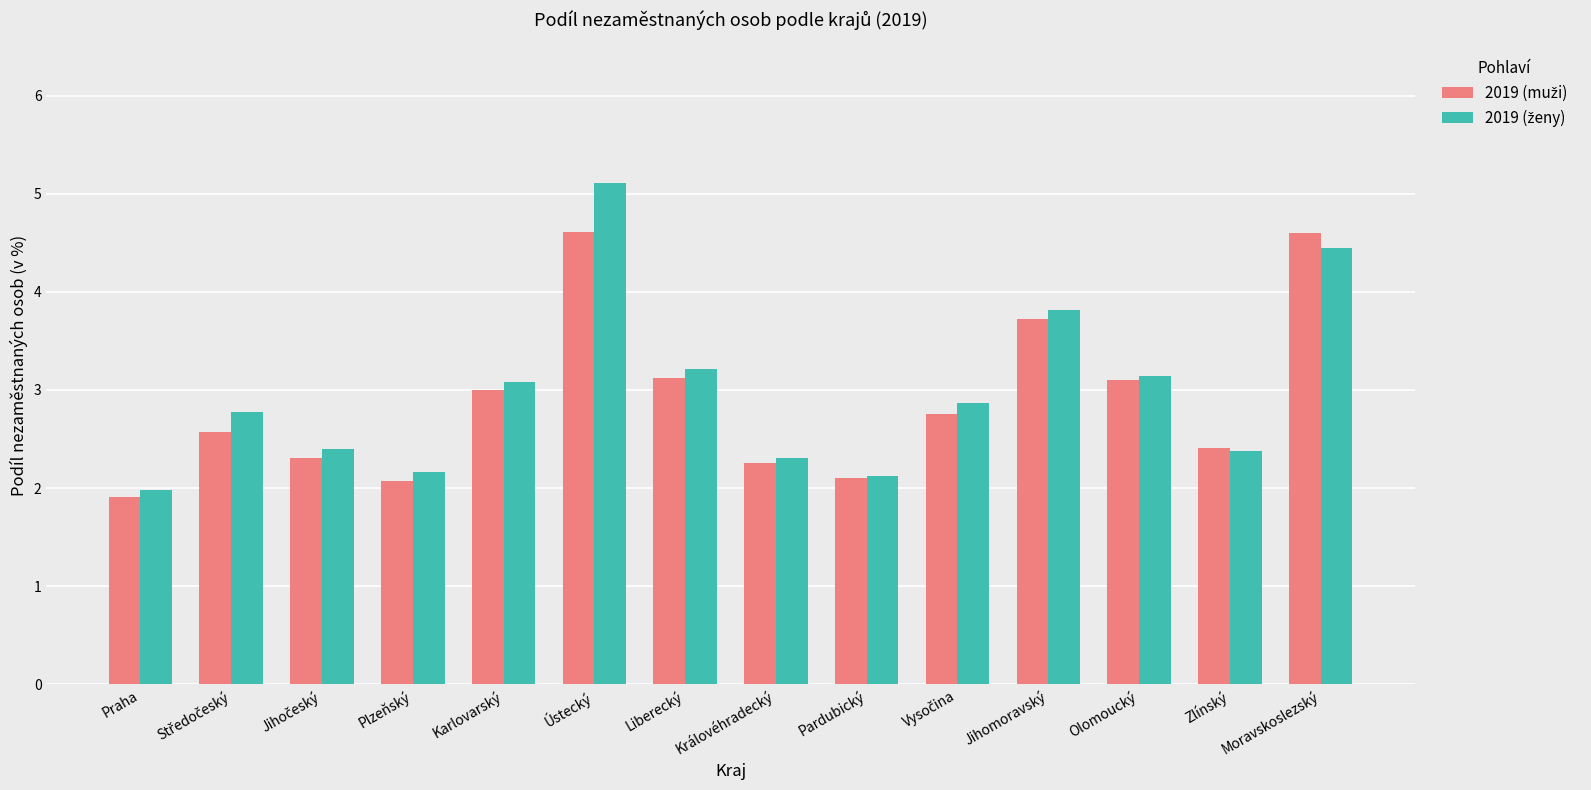

What is the maximum value shown in the chart?

5.1